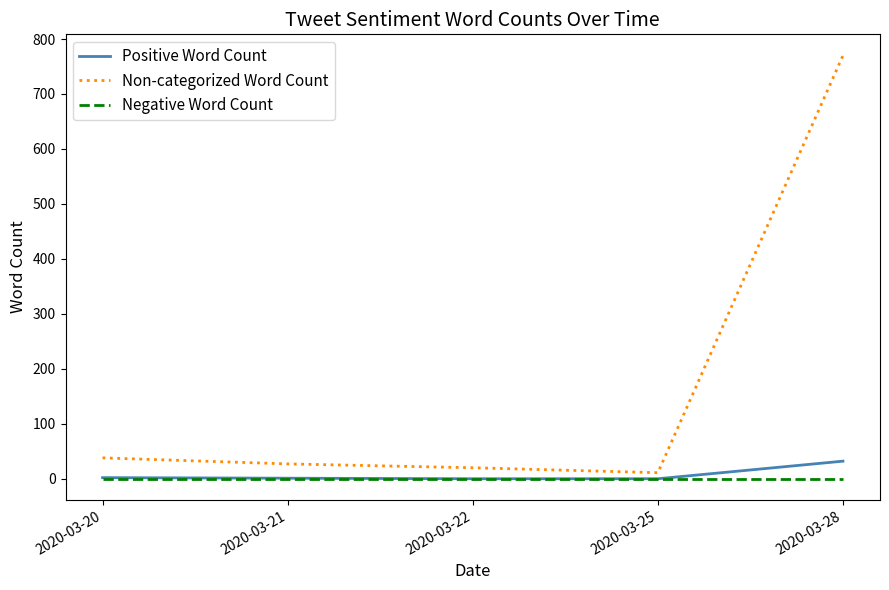

Is the value of Non-categorized Word Count at 2020-03-28 greater than the value of Negative Word Count at 2020-03-22?

Yes